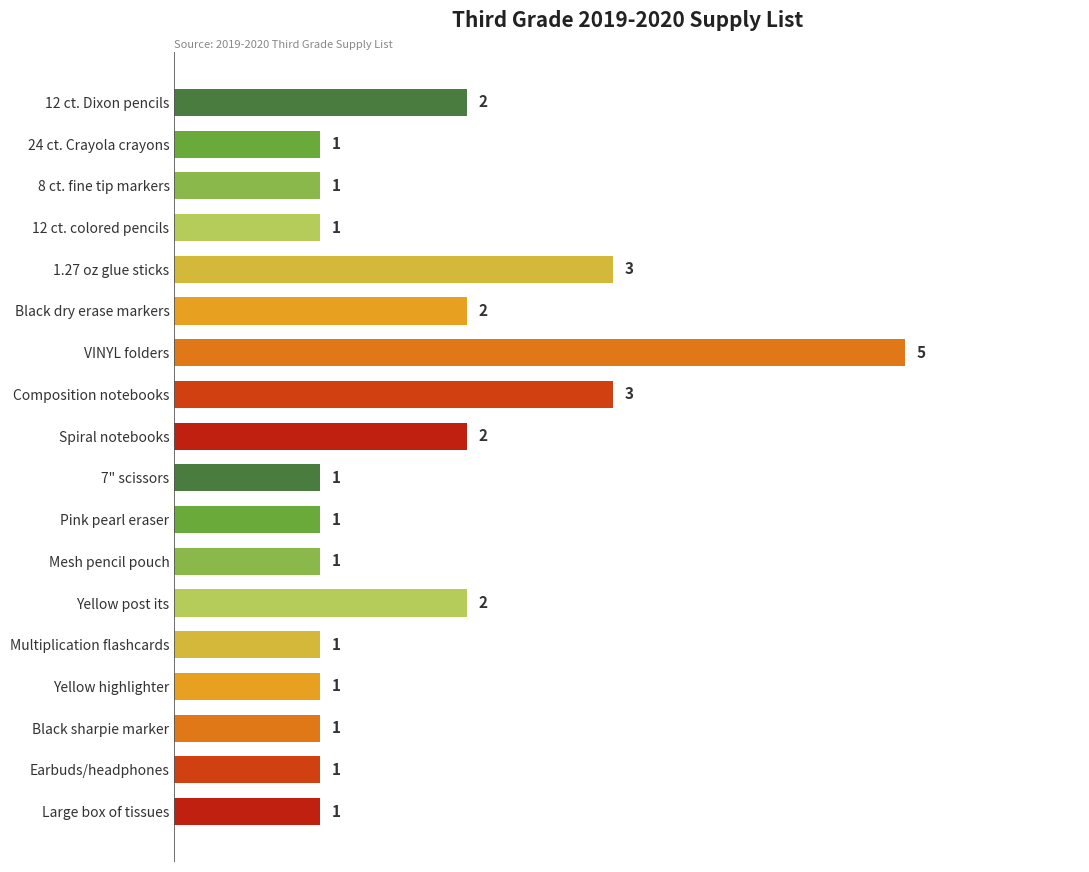

What is the difference between the maximum and minimum values?

4